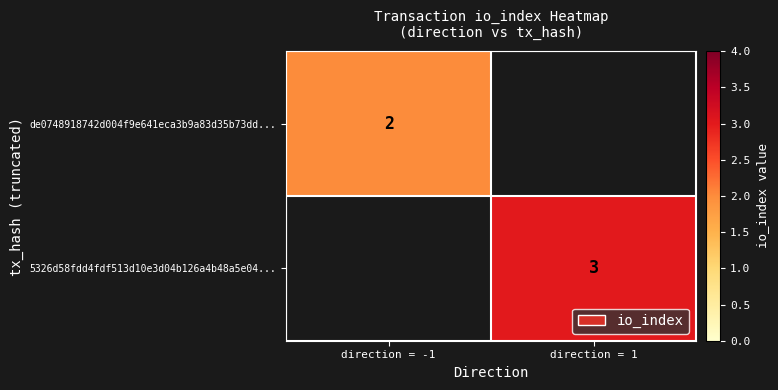

Is it true that de0748918742d004f9e641eca3b9a83d35b73dd... equals 2 at direction = -1?

True